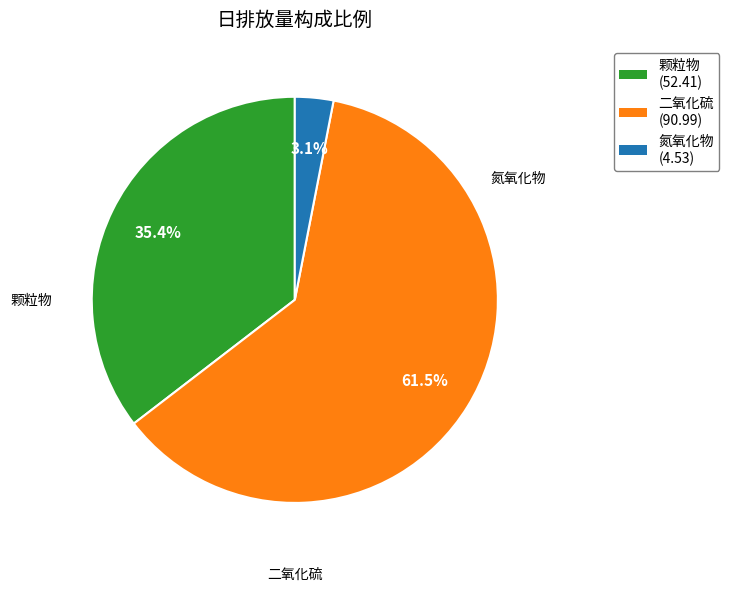

What percentage is NOT represented by 二氧化硫?

38.5%